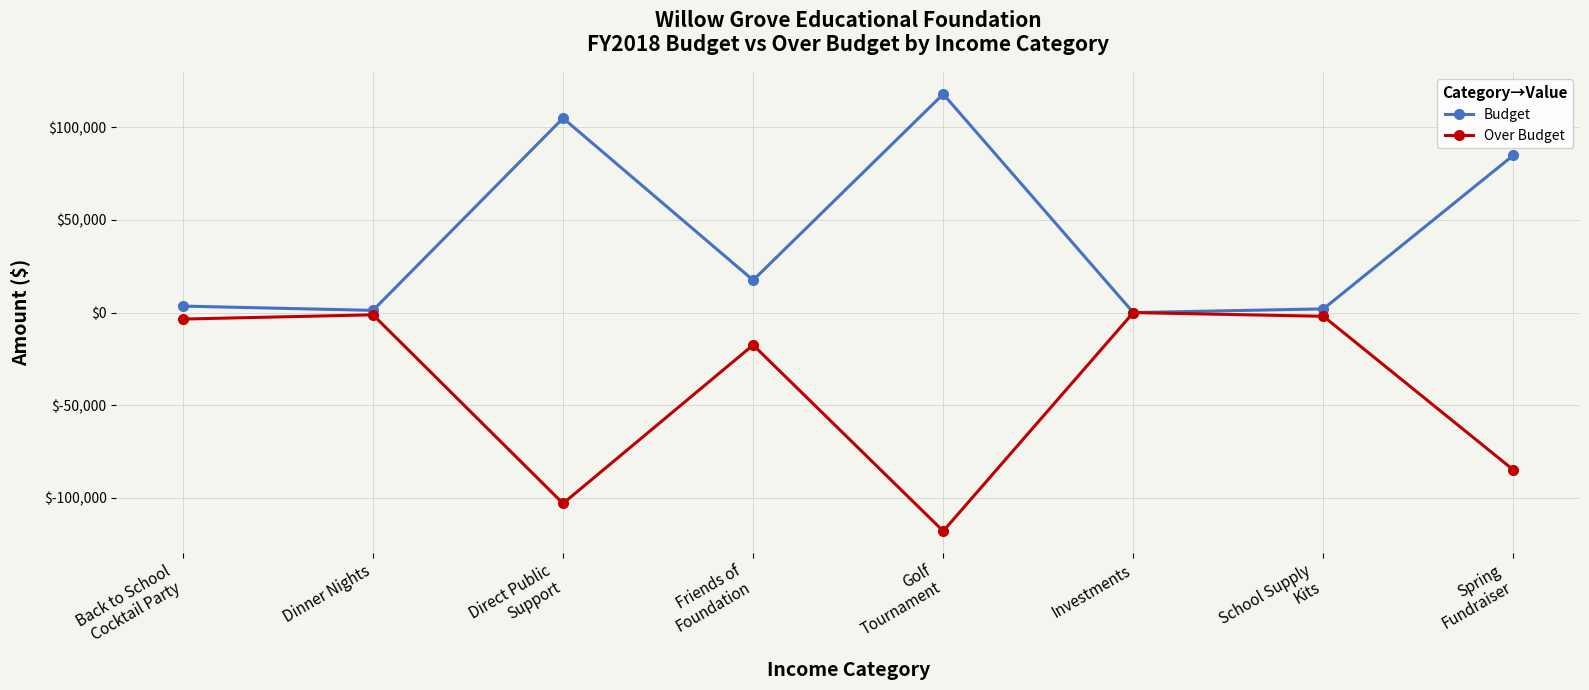

How many interior local valleys does the Over Budget series have?

2